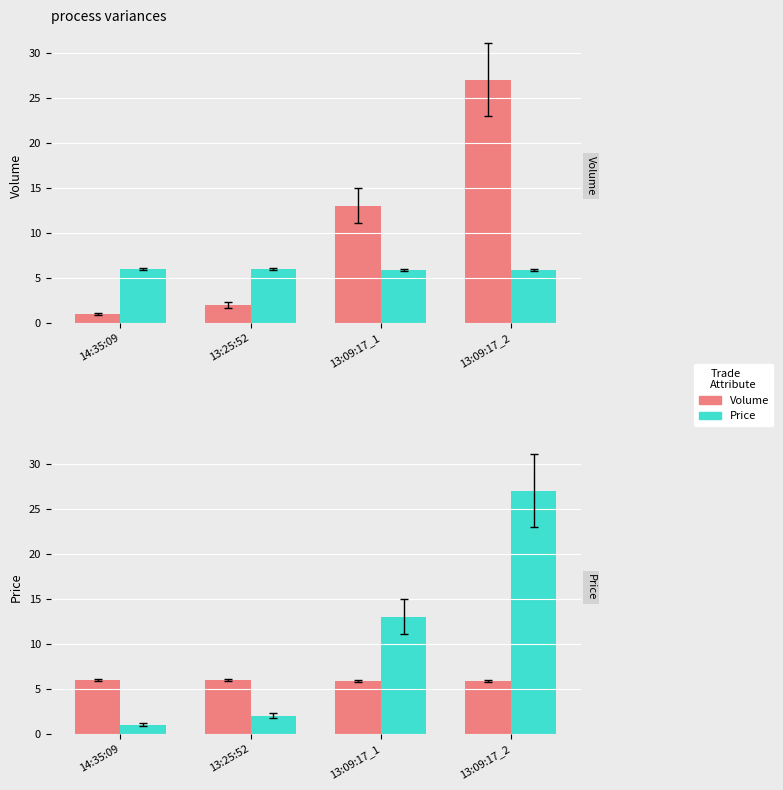

What are all the series names shown in the legend?

Volume, Price